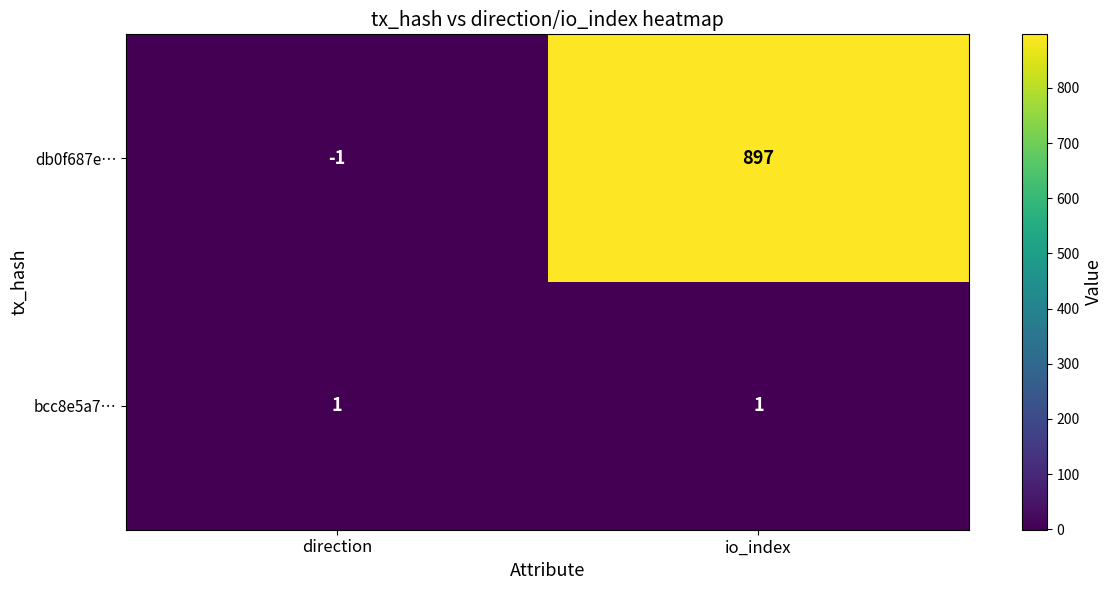

What is the smallest value displayed?

-1